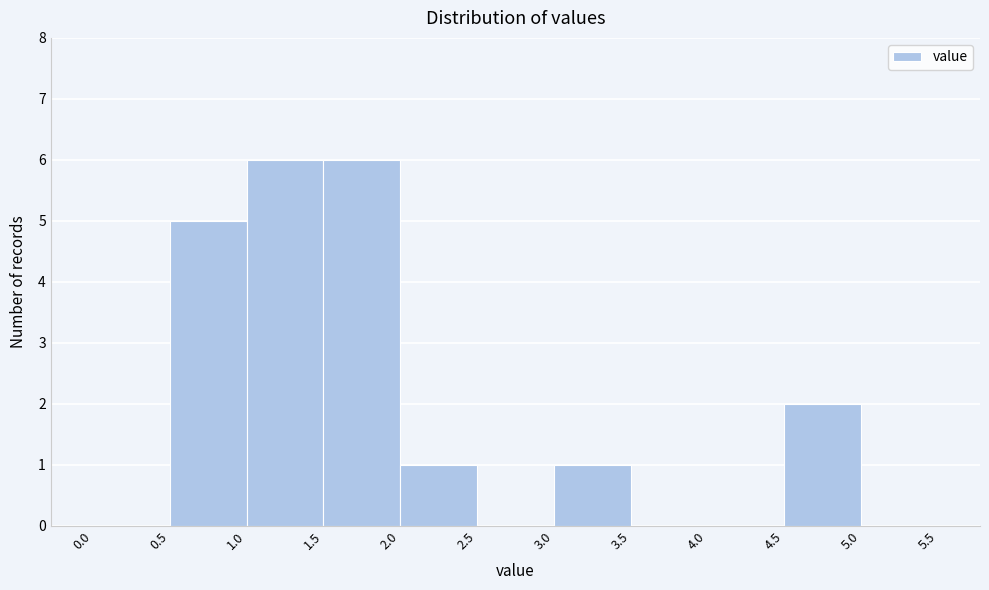

Reading left to right, list every bar in this chart as the range it spans on the x-axis followed by its height. The values are not printed on the chart, so give them approximately, as read against the axis.

0.0 to 0.5: 0
0.5 to 1.0: 5
1.0 to 1.5: 6
1.5 to 2.0: 6
2.0 to 2.5: 1
2.5 to 3.0: 0
3.0 to 3.5: 1
3.5 to 4.0: 0
4.0 to 4.5: 0
4.5 to 5.0: 2
5.0 to 5.5: 0